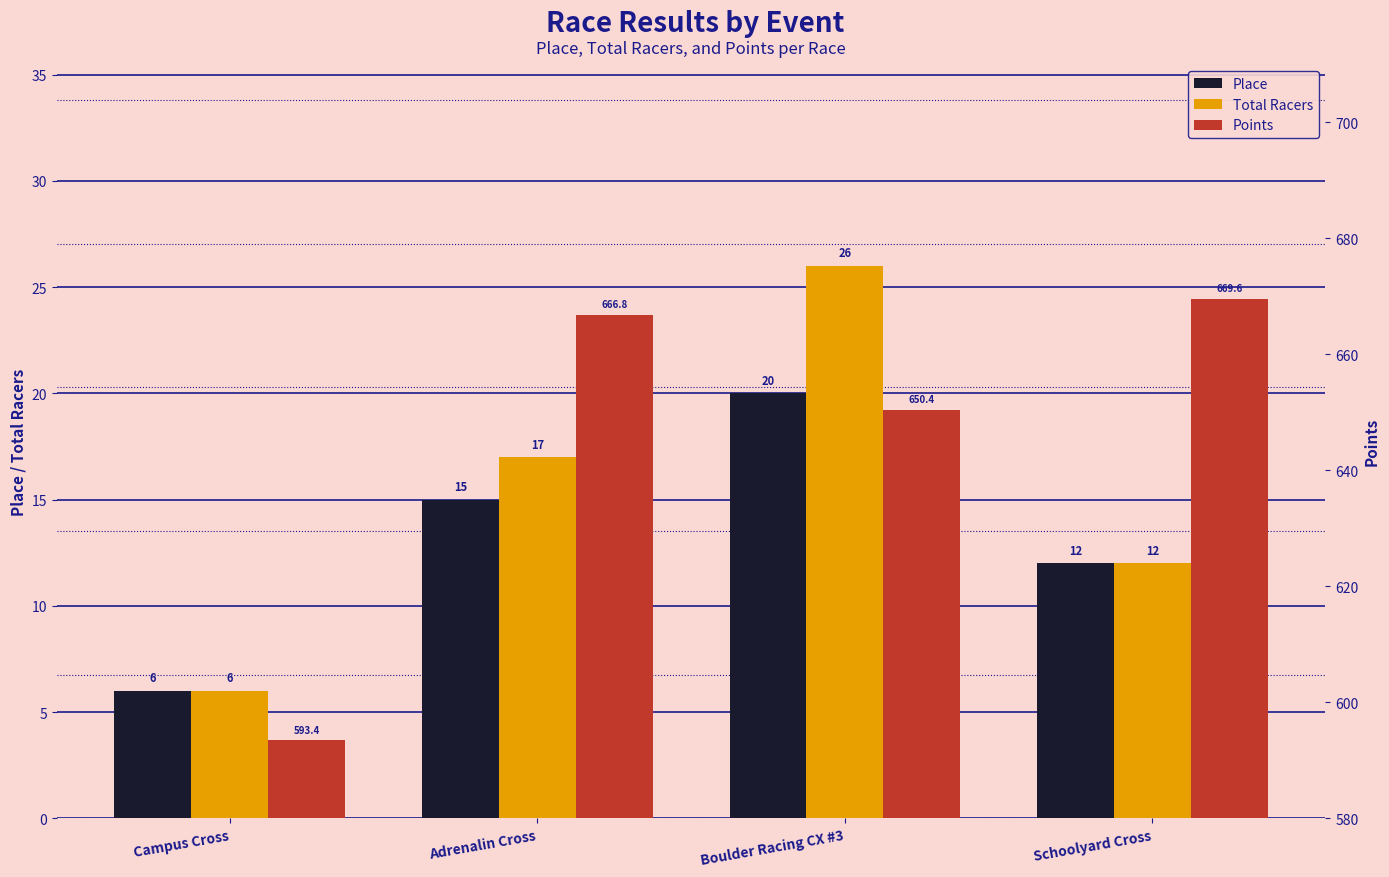

At how many categories does at least one series exceed 300?

4